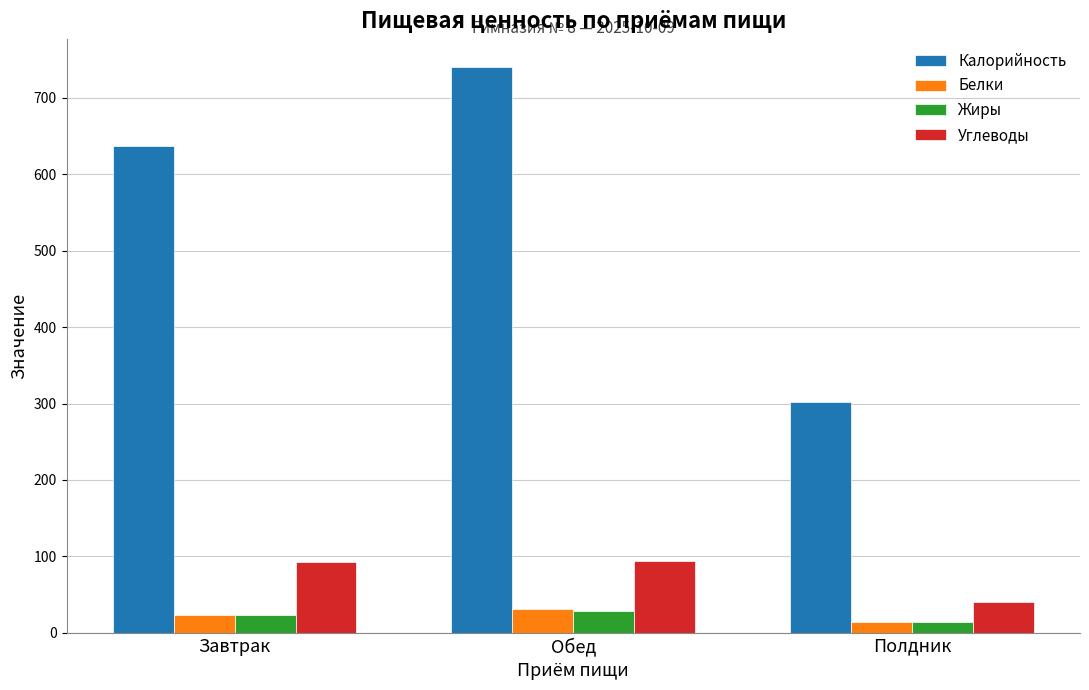

What is the approximate value of Углеводы at Обед?

93.5